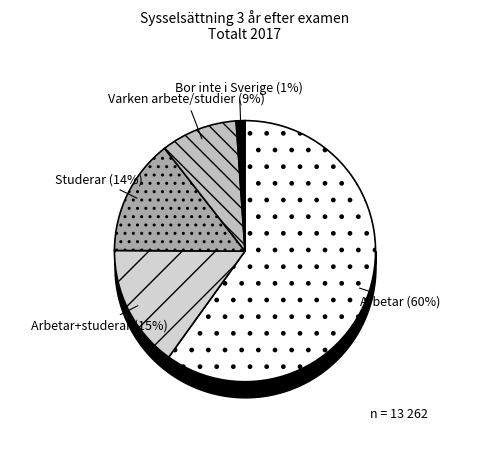

Between Studerar and Arbetar+studerar, which is larger?

Arbetar+studerar